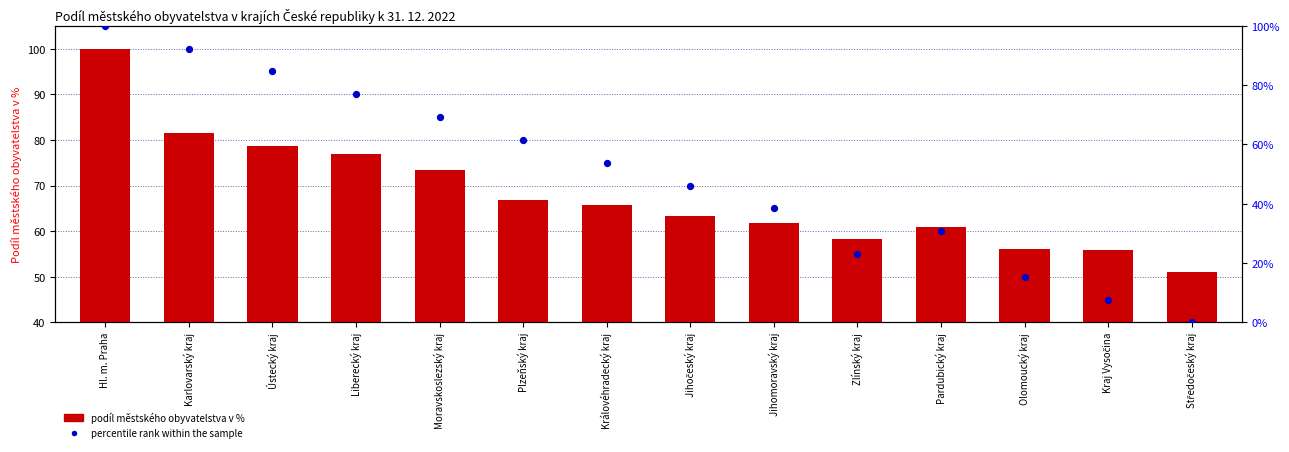

At how many categories does at least one series exceed 84?

3